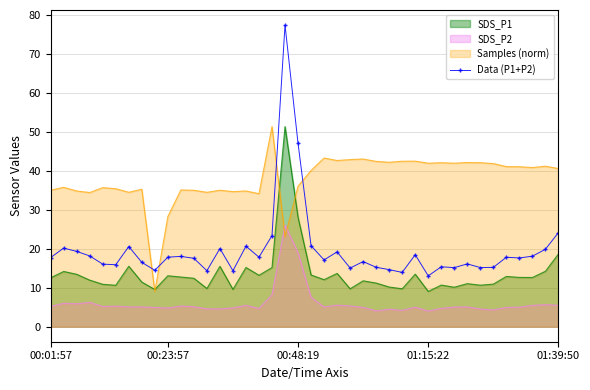

How many interior local valleys (lower than both neighbors) does the data have?

12